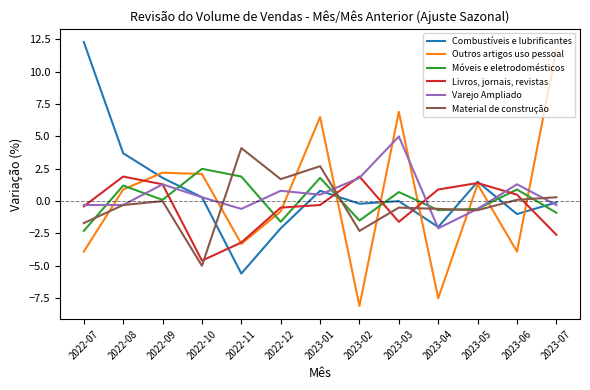

The value of Outros artigos uso pessoal at 2023-07 is 11.7. True or false?

True